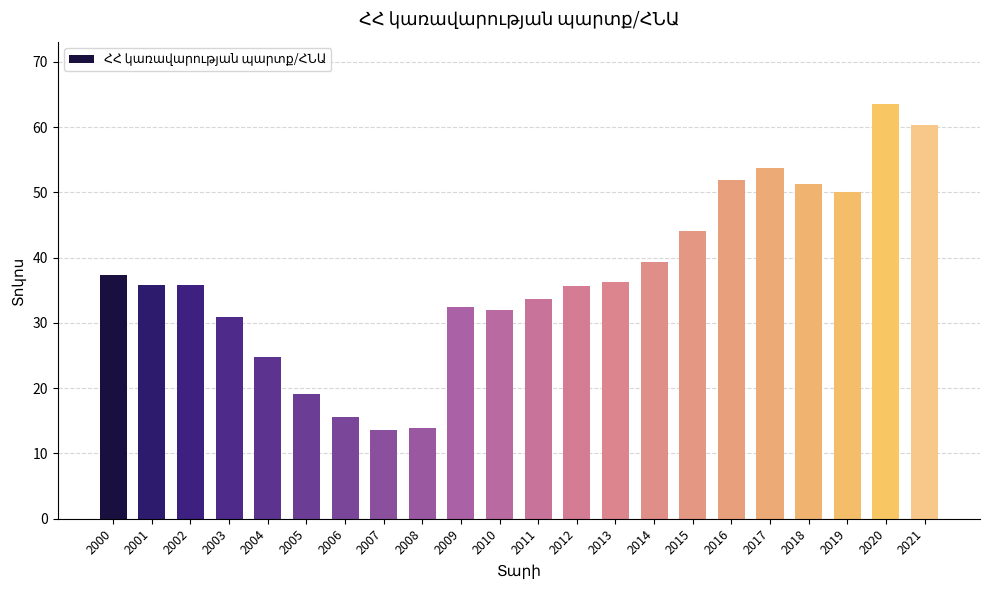

Are the bars horizontal?

No